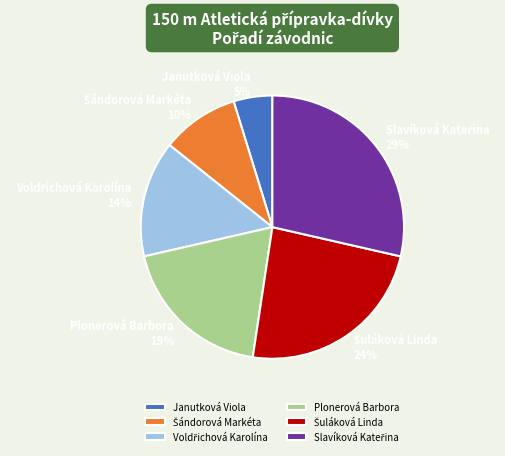

Which slice is the smallest?

Janutková Viola